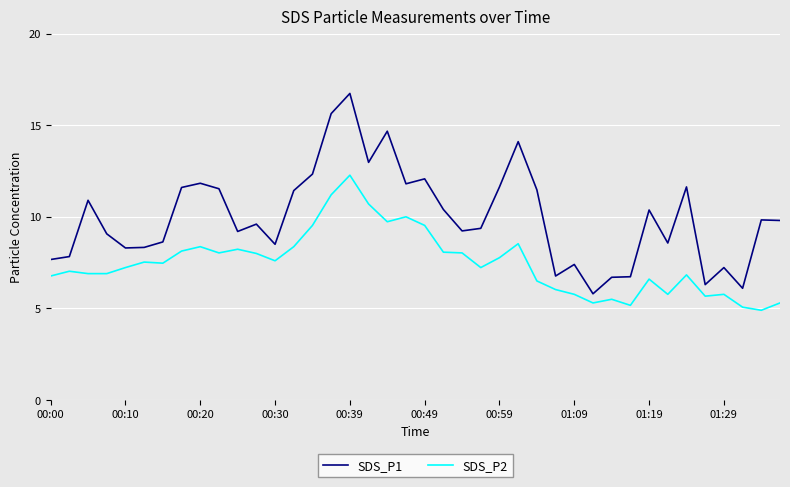

What is the greatest value displayed?

16.7